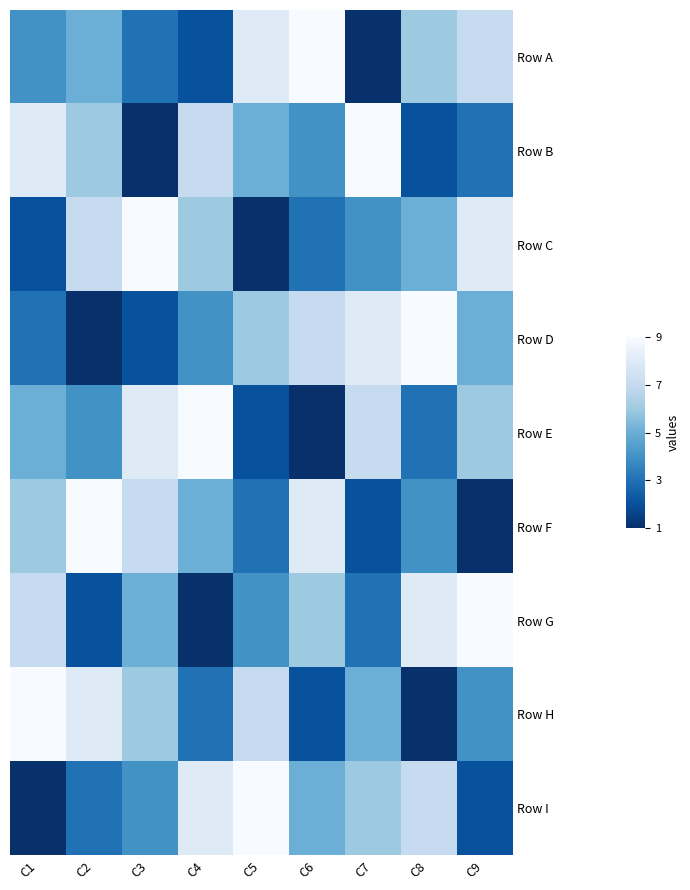

Reading left to right, list all the values displayed in this chart.

Row A: C1=4	C2=5	C3=3	C4=2	C5=8	C6=9	C7=1	C8=6	C9=7
Row B: C1=8	C2=6	C3=1	C4=7	C5=5	C6=4	C7=9	C8=2	C9=3
Row C: C1=2	C2=7	C3=9	C4=6	C5=1	C6=3	C7=4	C8=5	C9=8
Row D: C1=3	C2=1	C3=2	C4=4	C5=6	C6=7	C7=8	C8=9	C9=5
Row E: C1=5	C2=4	C3=8	C4=9	C5=2	C6=1	C7=7	C8=3	C9=6
Row F: C1=6	C2=9	C3=7	C4=5	C5=3	C6=8	C7=2	C8=4	C9=1
Row G: C1=7	C2=2	C3=5	C4=1	C5=4	C6=6	C7=3	C8=8	C9=9
Row H: C1=9	C2=8	C3=6	C4=3	C5=7	C6=2	C7=5	C8=1	C9=4
Row I: C1=1	C2=3	C3=4	C4=8	C5=9	C6=5	C7=6	C8=7	C9=2